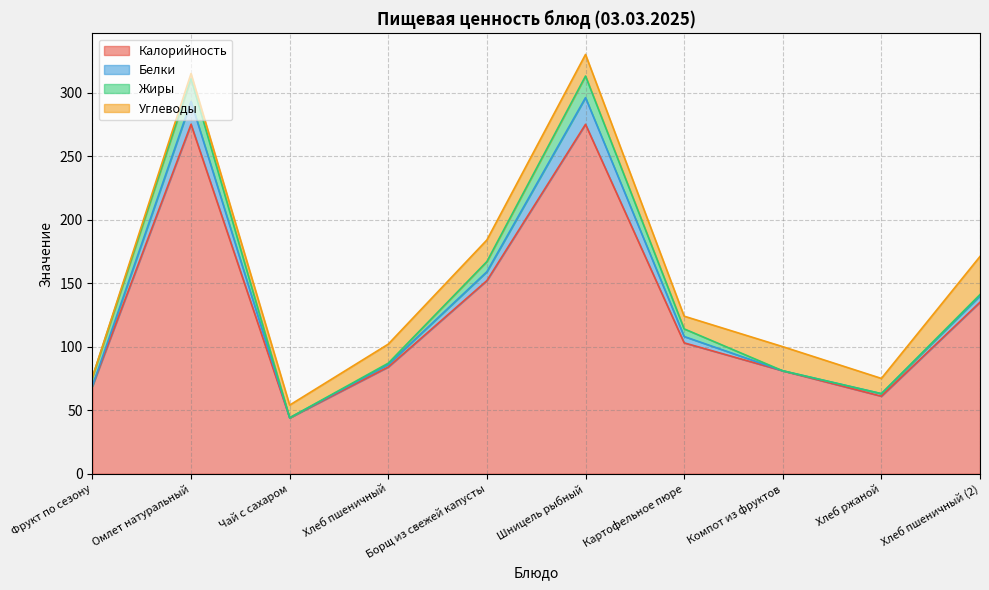

Where is the first local maximum for Калорийность?

Омлет натуральный